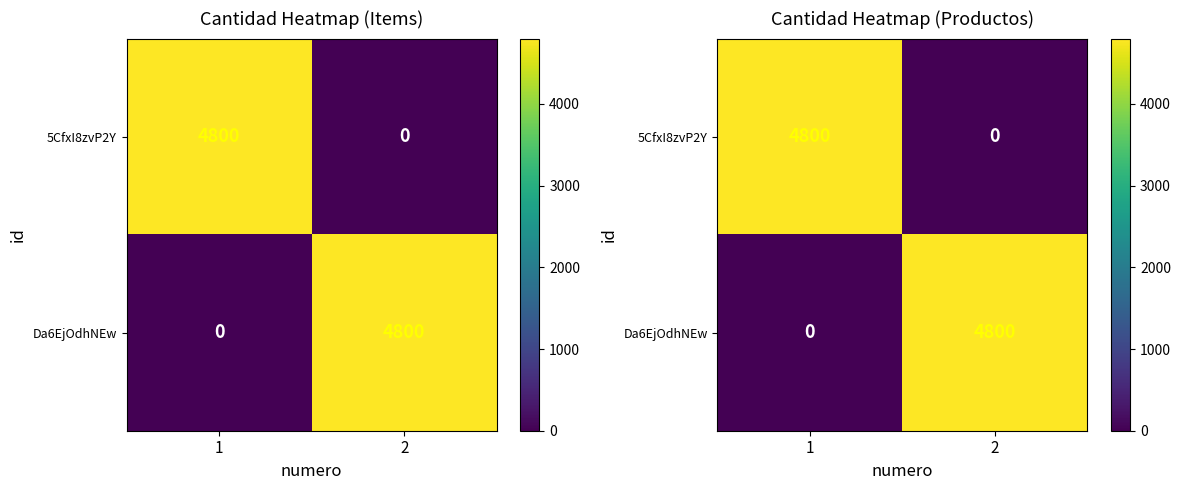

The value of Da6EjOdhNEw at 1 is 0. True or false?

True